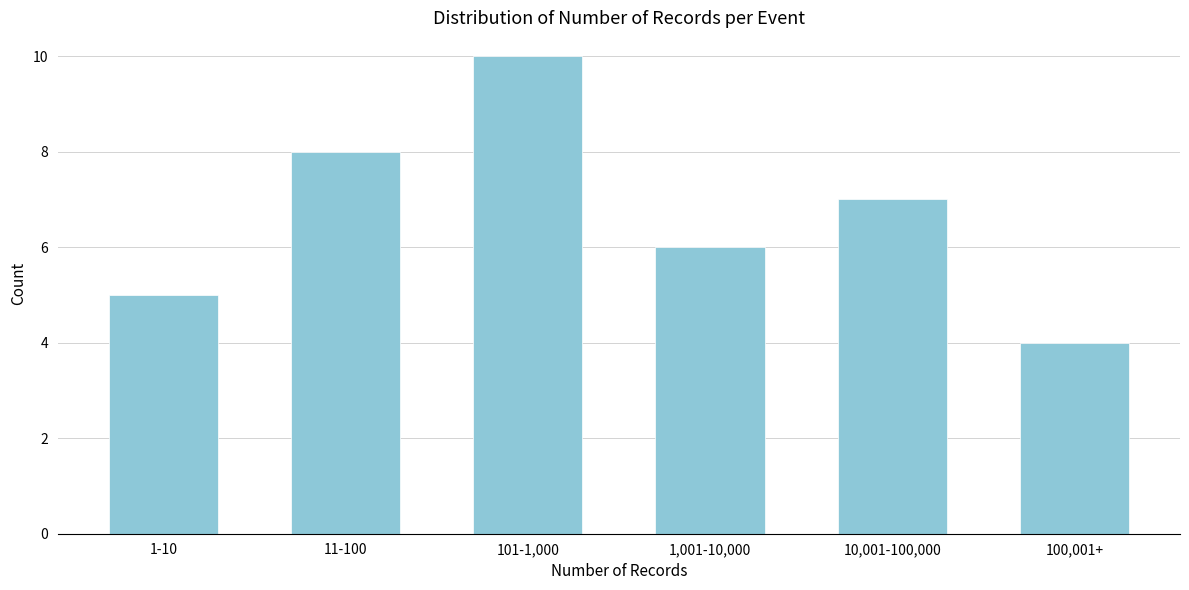

Reading right to left, transcribe all the data shown in this chart.

4	7	6	10	8	5